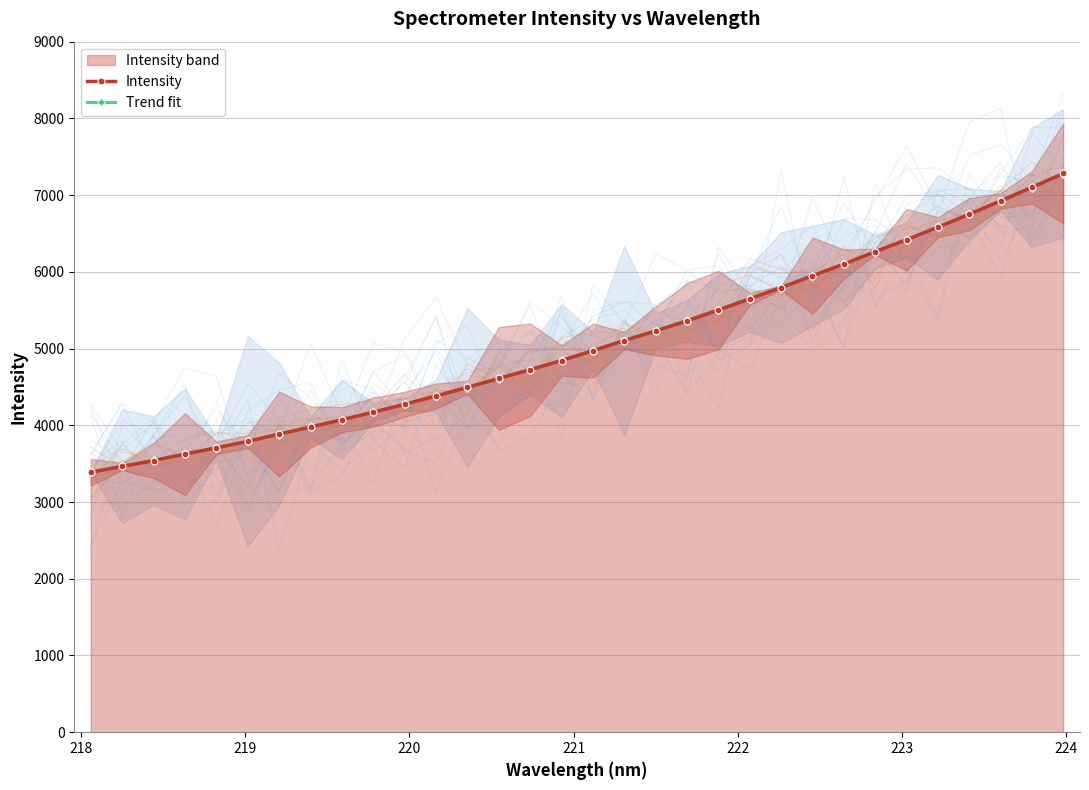

True or false: Intensity and Trend fit cross at least once.

True